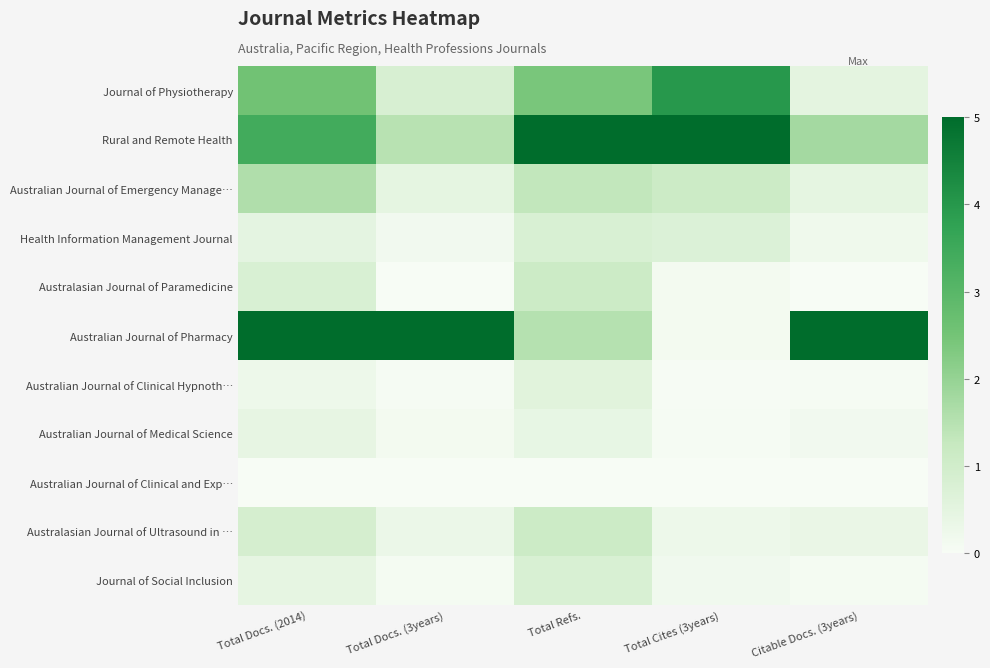

Which label corresponds to the smallest value in the chart?

Total Docs. (3years)